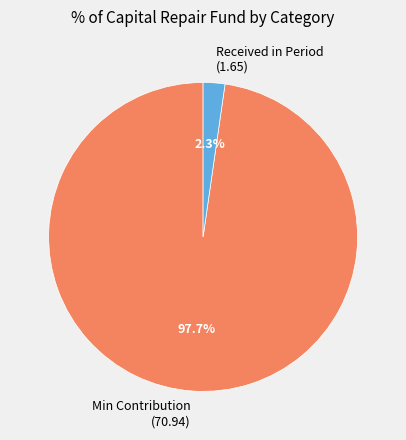

Rank the categories by value from lowest to highest.

Received in Period (1.65), Min Contribution (70.94)